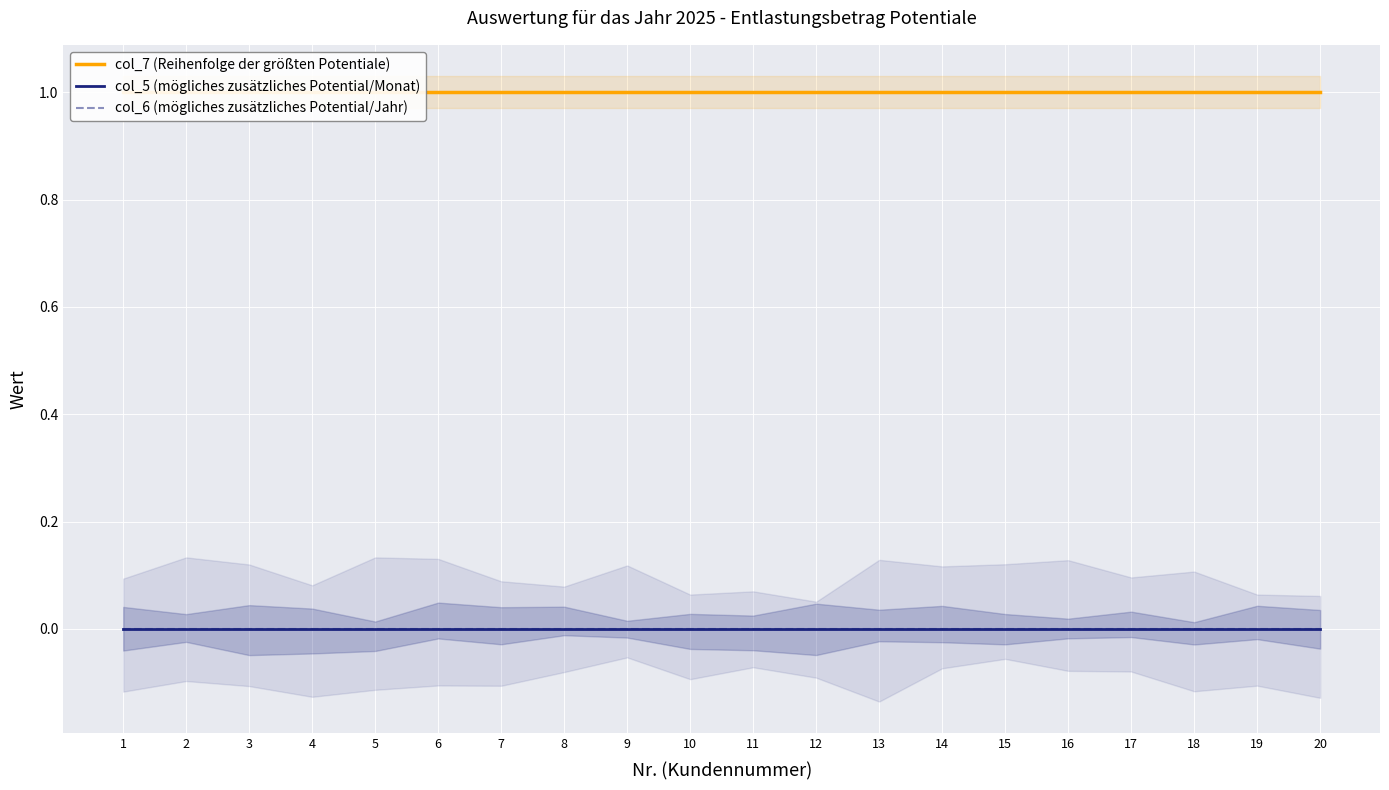

Which label corresponds to the largest value in the chart?

1